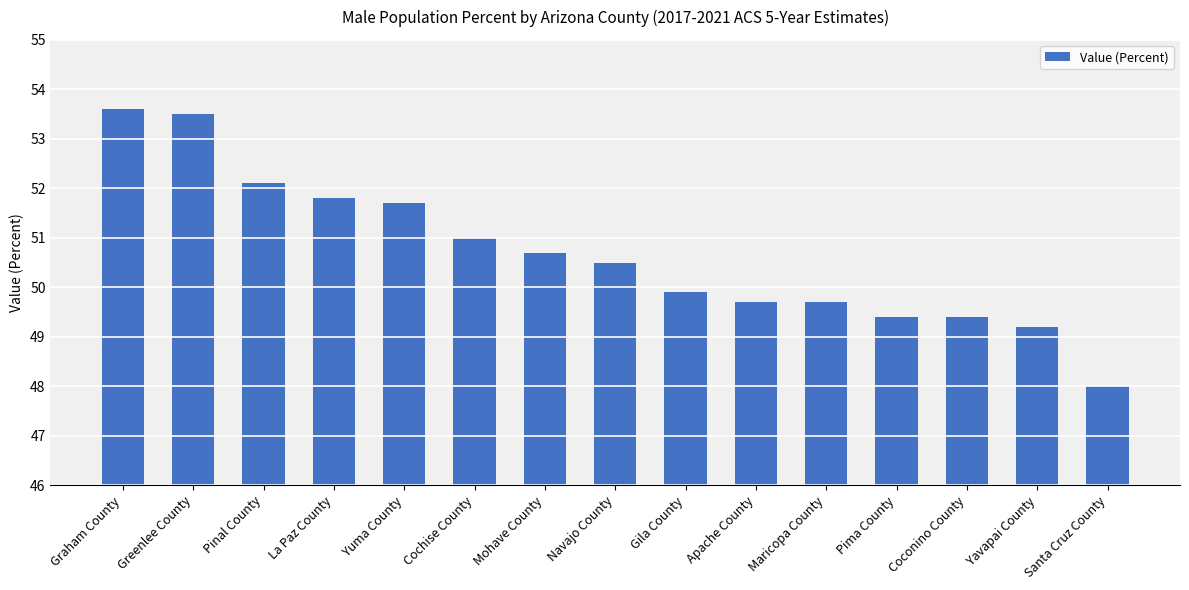

Which label corresponds to the smallest value in the chart?

Santa Cruz County